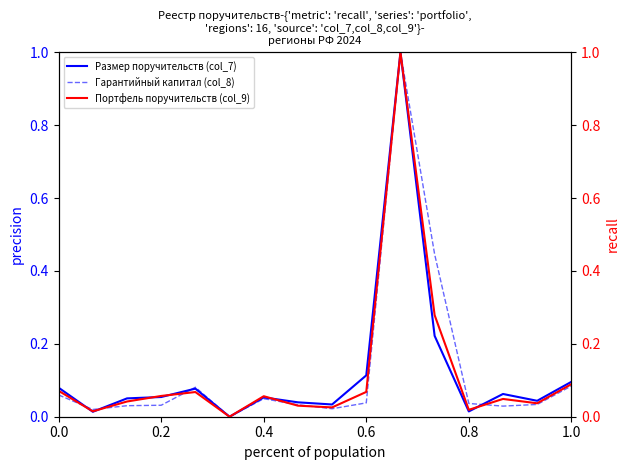

How many interior local peaks does the Гарантийный капитал (col_8) series have?

3